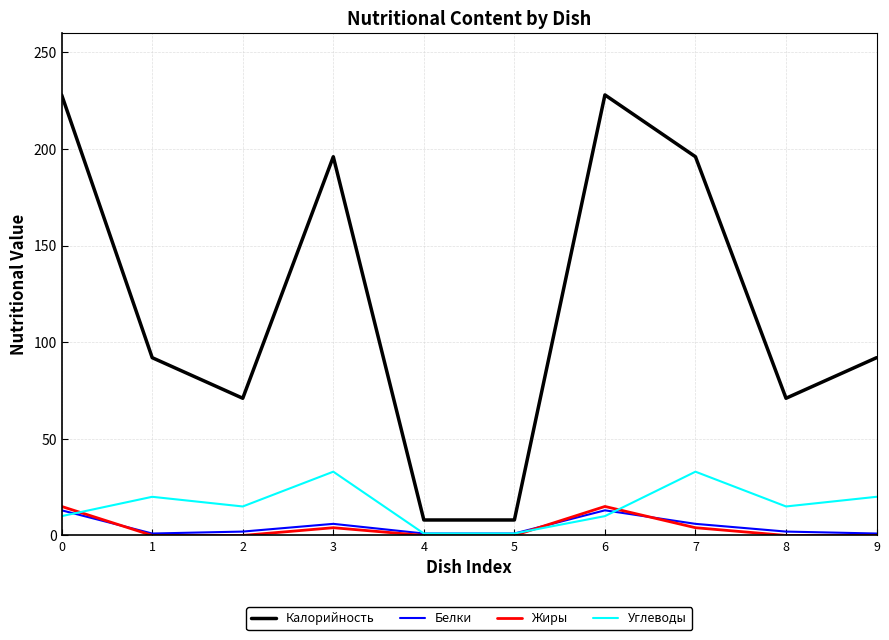

True or false: Калорийность and Жиры cross at least once.

False